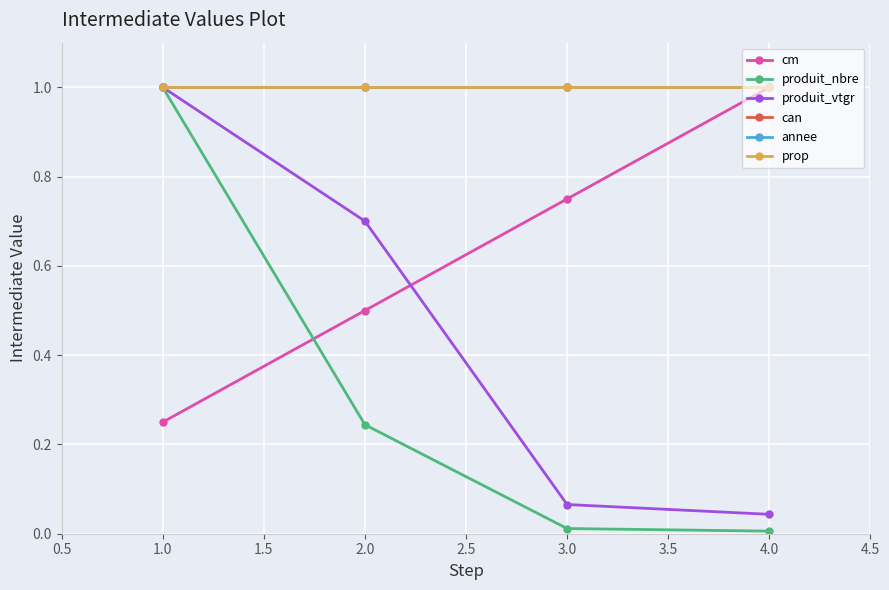

Which series has the largest total across all categories?

can